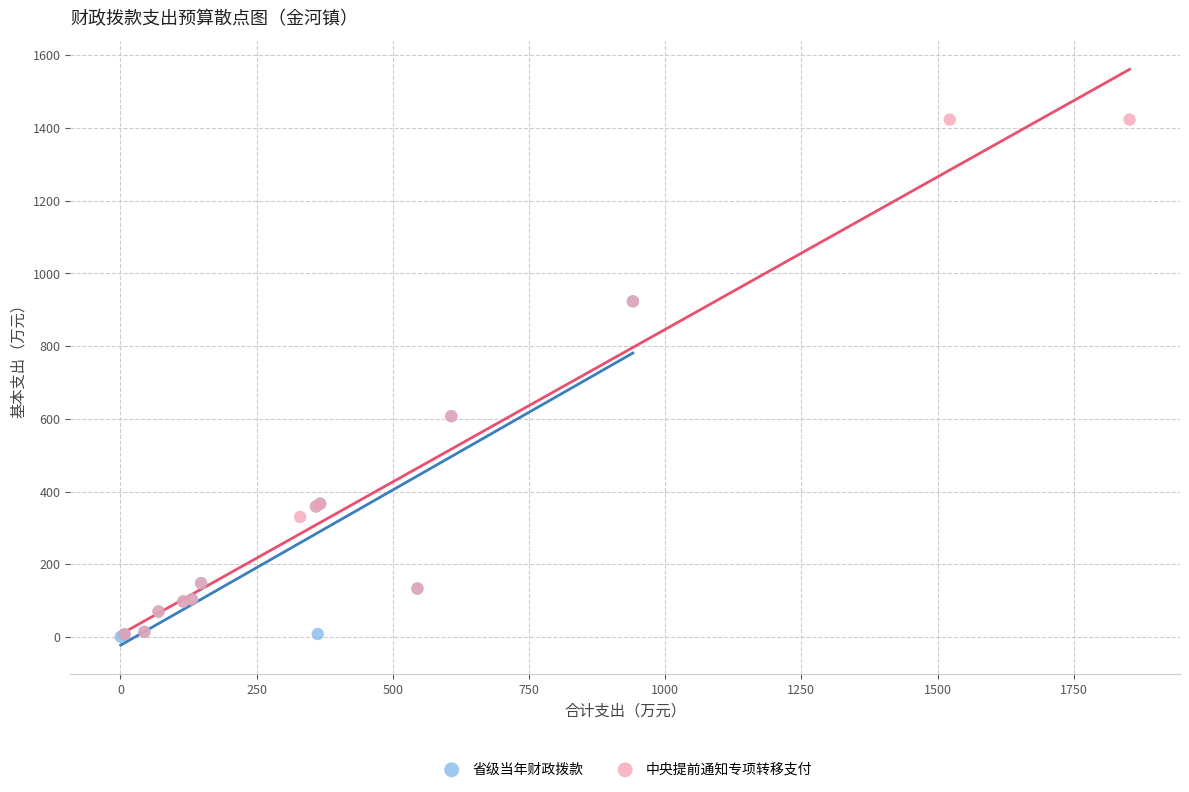

Which series has the widest spread of Y values?

中央提前通知专项转移支付